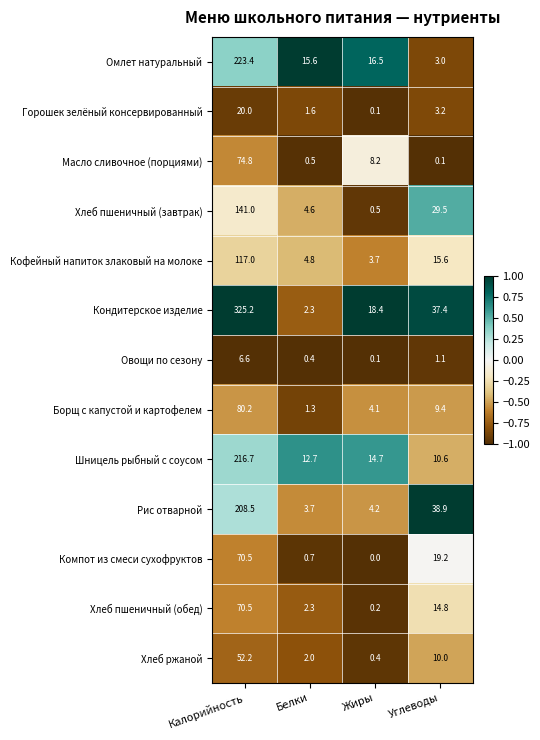

The Хлеб ржаной series shows 0.4 at Жиры. True or false?

True